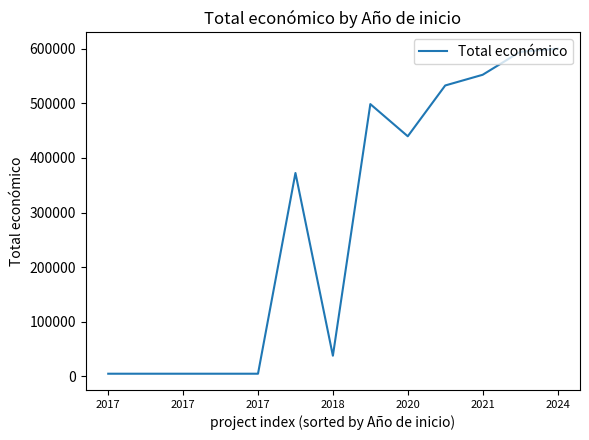

What is the difference between the maximum and minimum values?

594927